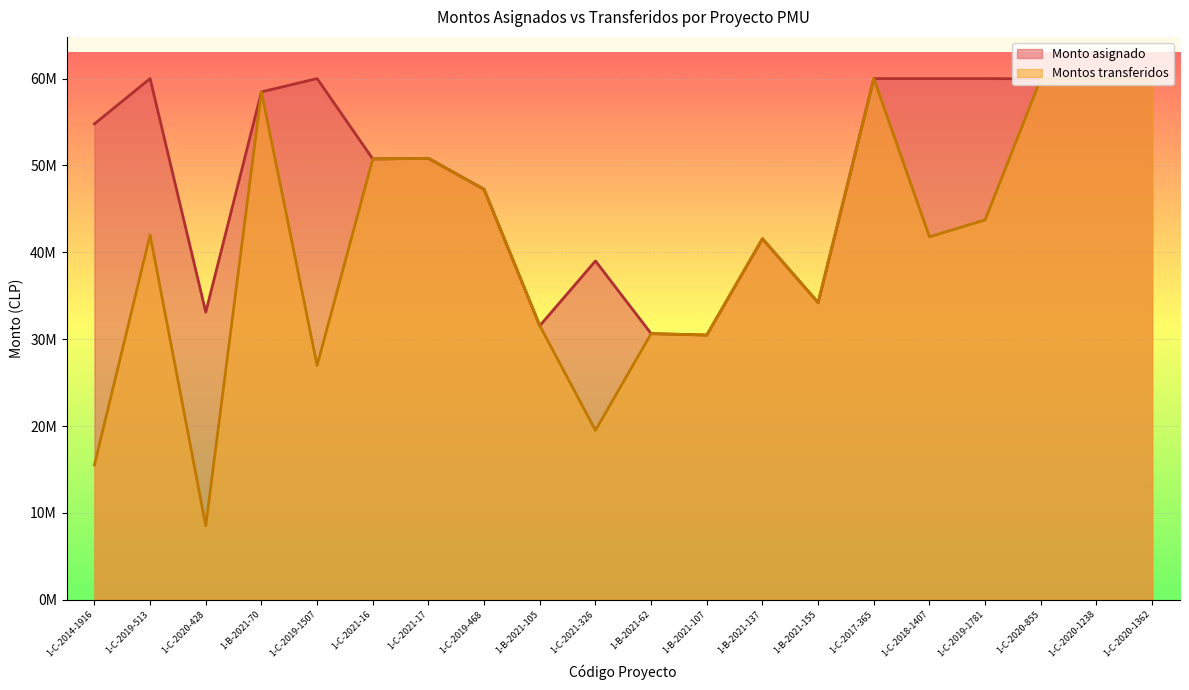

List the series in order of their peak value, lowest first.

Montos transferidos, Monto asignado